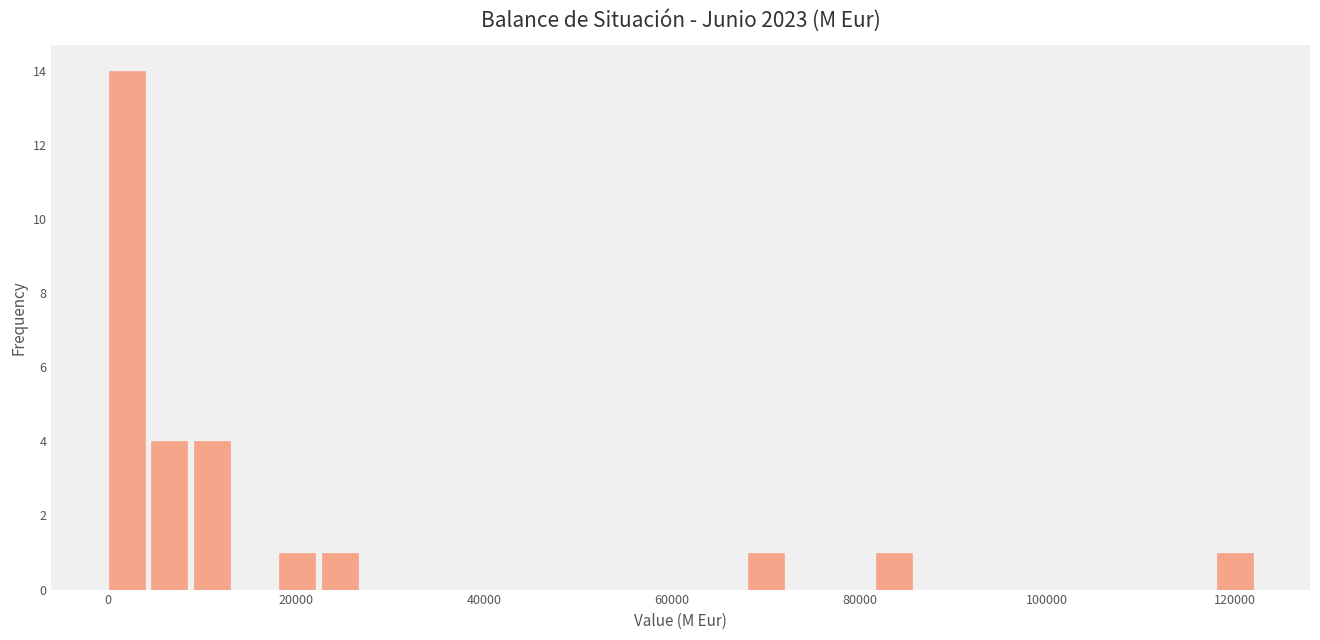

Read against the x-axis, roughly where is the centre of the tallest bar?

2000